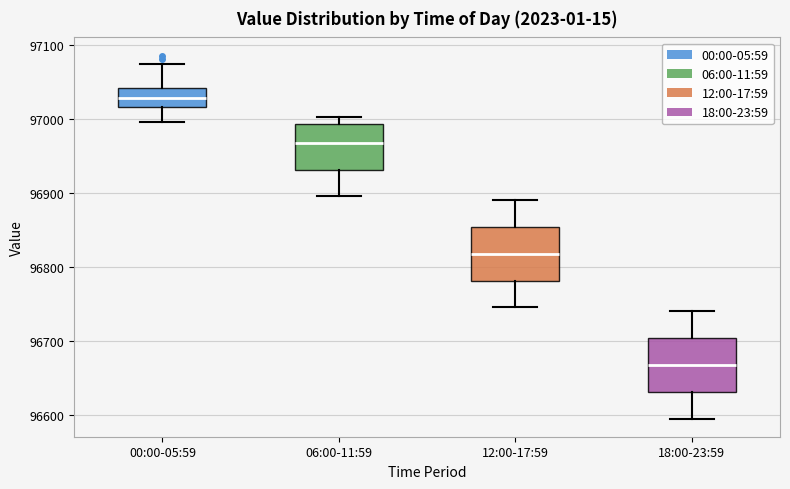

Reading left to right, transcribe this box plot: for each box, give where its median line is, the range the box spans, and where its two whiskers end, as read against the y-axis. The values are not printed on the chart, so give them approximately, as read against the axis.

00:00-05:59: median 97030, box 97020 to 97040, whiskers 97000 to 97070
06:00-11:59: median 96970, box 96930 to 96990, whiskers 96900 to 97000
12:00-17:59: median 96820, box 96780 to 96850, whiskers 96750 to 96890
18:00-23:59: median 96670, box 96630 to 96700, whiskers 96600 to 96740